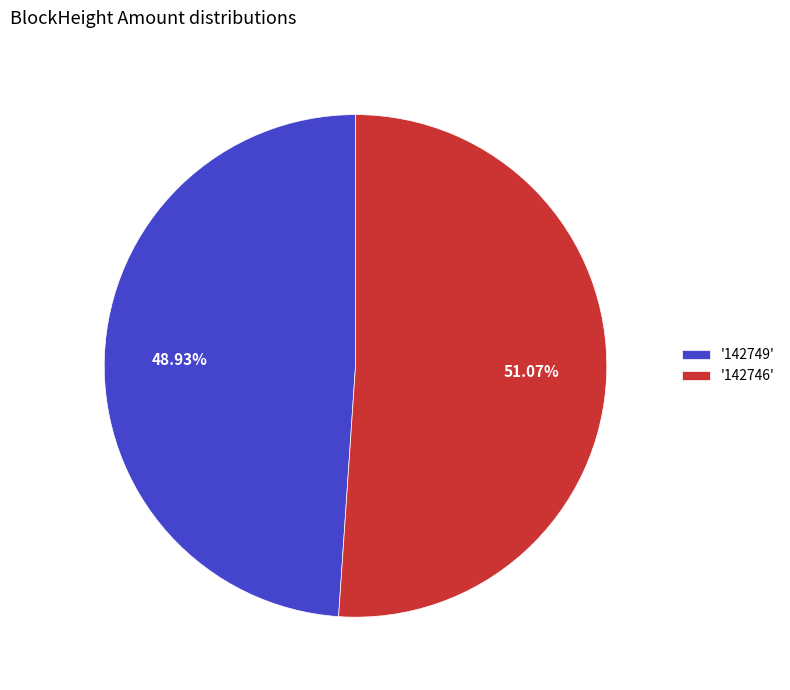

Which category has the biggest portion of the pie?

'142746'